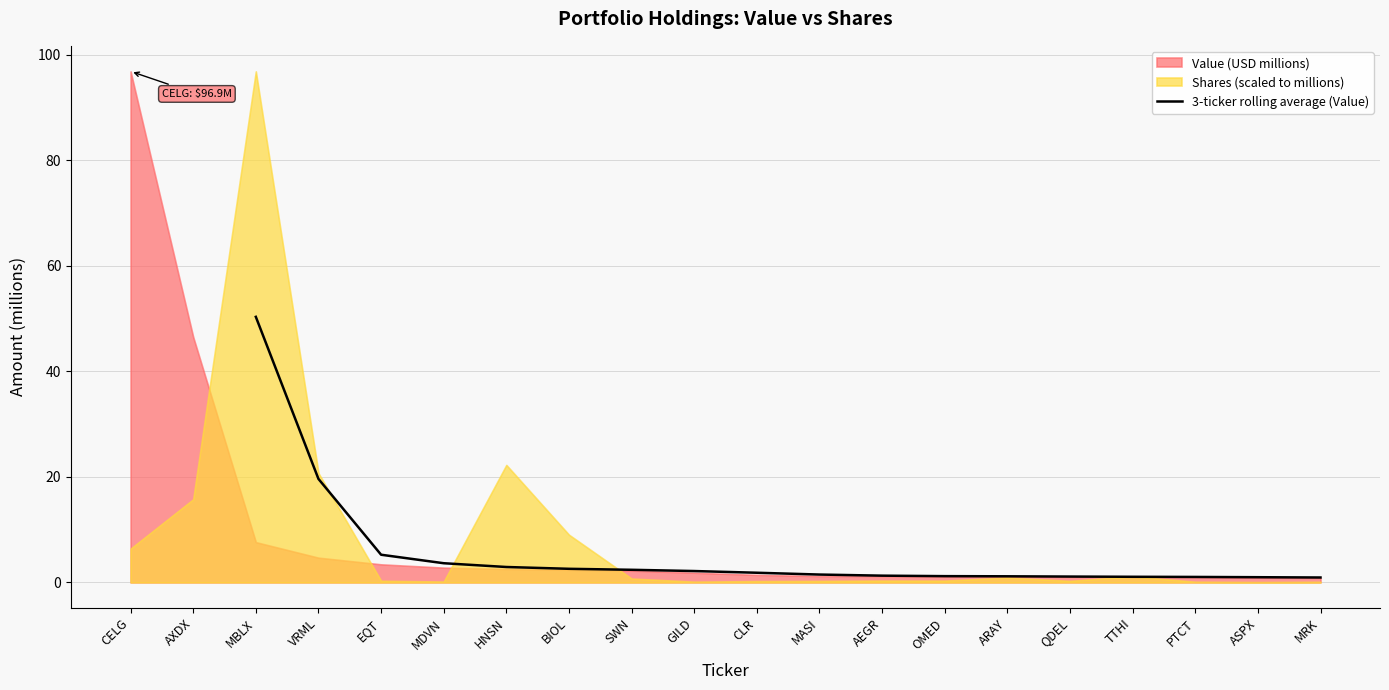

Which label corresponds to the smallest value in the chart?

MRK